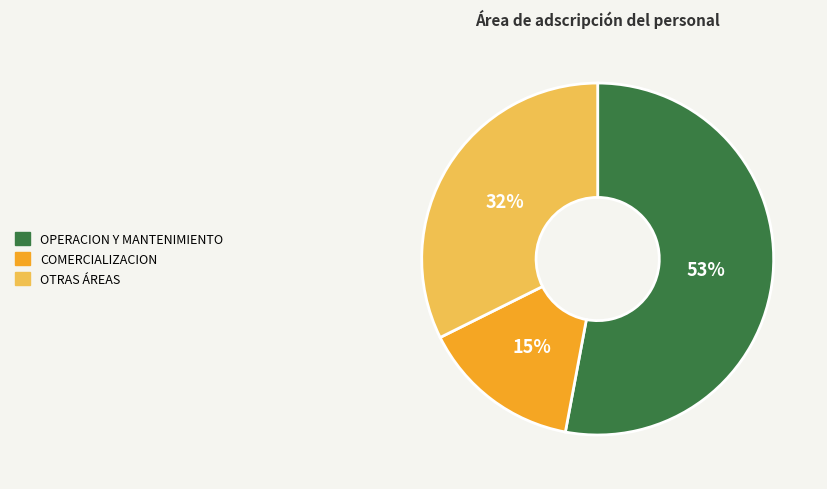

Is there any slice that represents more than half of the pie?

Yes